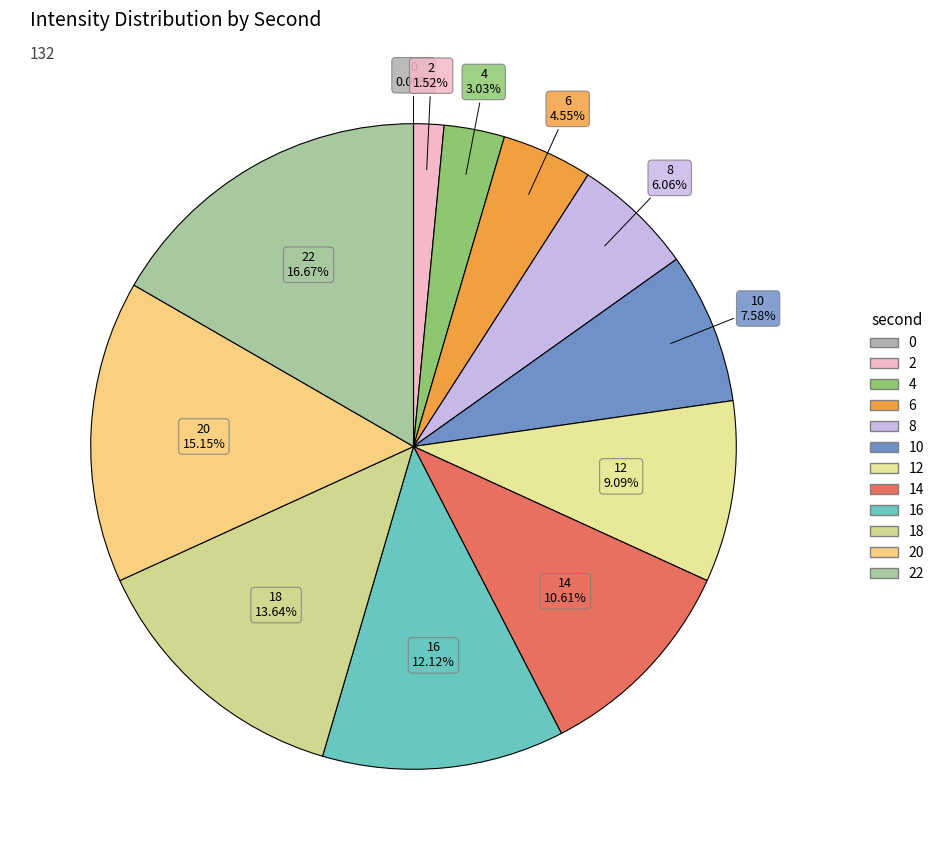

Count the number of slices in the pie.

12